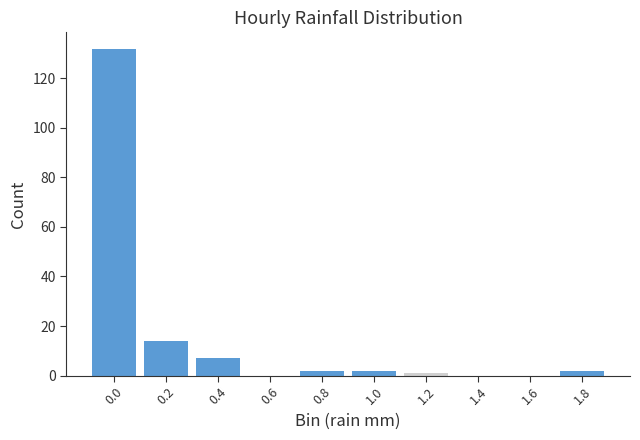

Reading right to left, transcribe all the data shown in this chart.

1.8=2	1.6=0	1.4=0	1.2=1	1.0=2	0.8=2	0.6=0	0.4=7	0.2=14	0.0=132